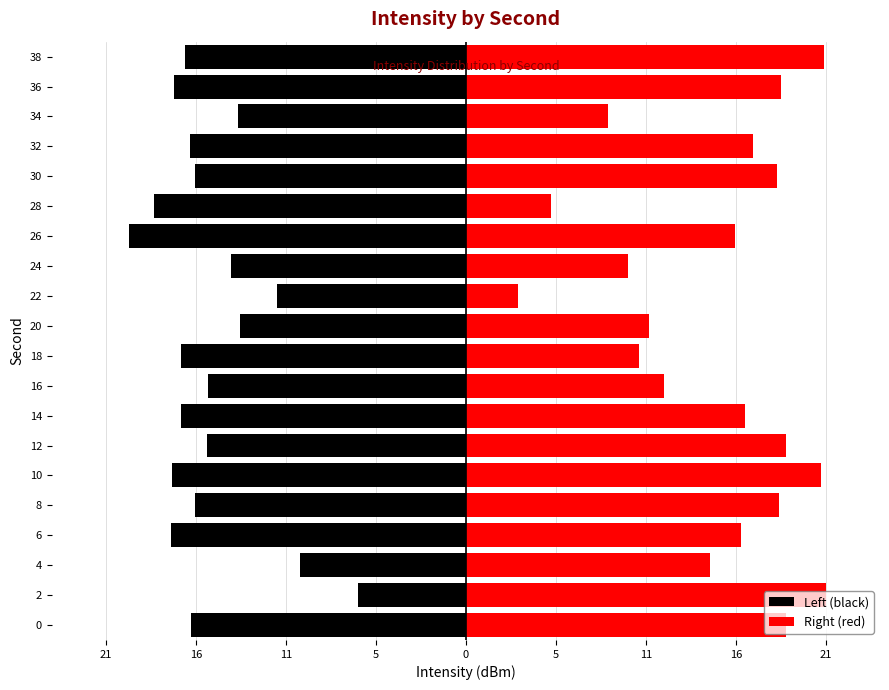

What is the value of the Right (red) bar at the 20th from the left?

21.3